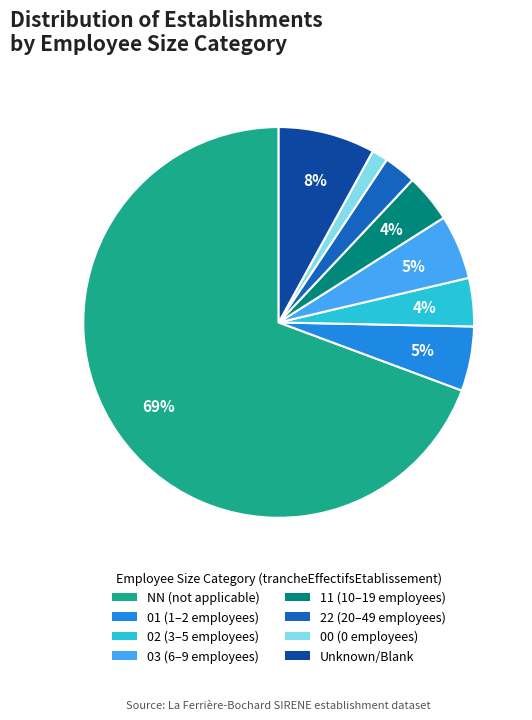

Count the number of slices in the pie.

8